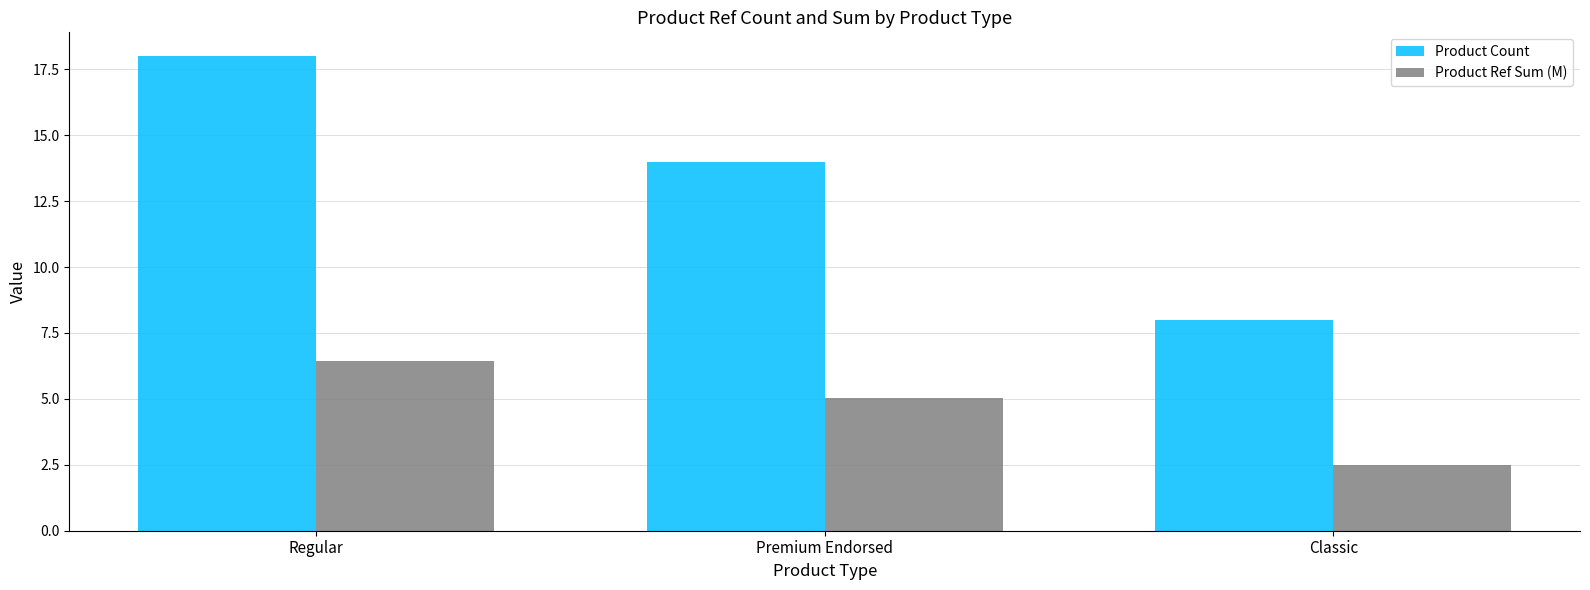

Are the bars grouped side by side (vs. stacked)?

Yes